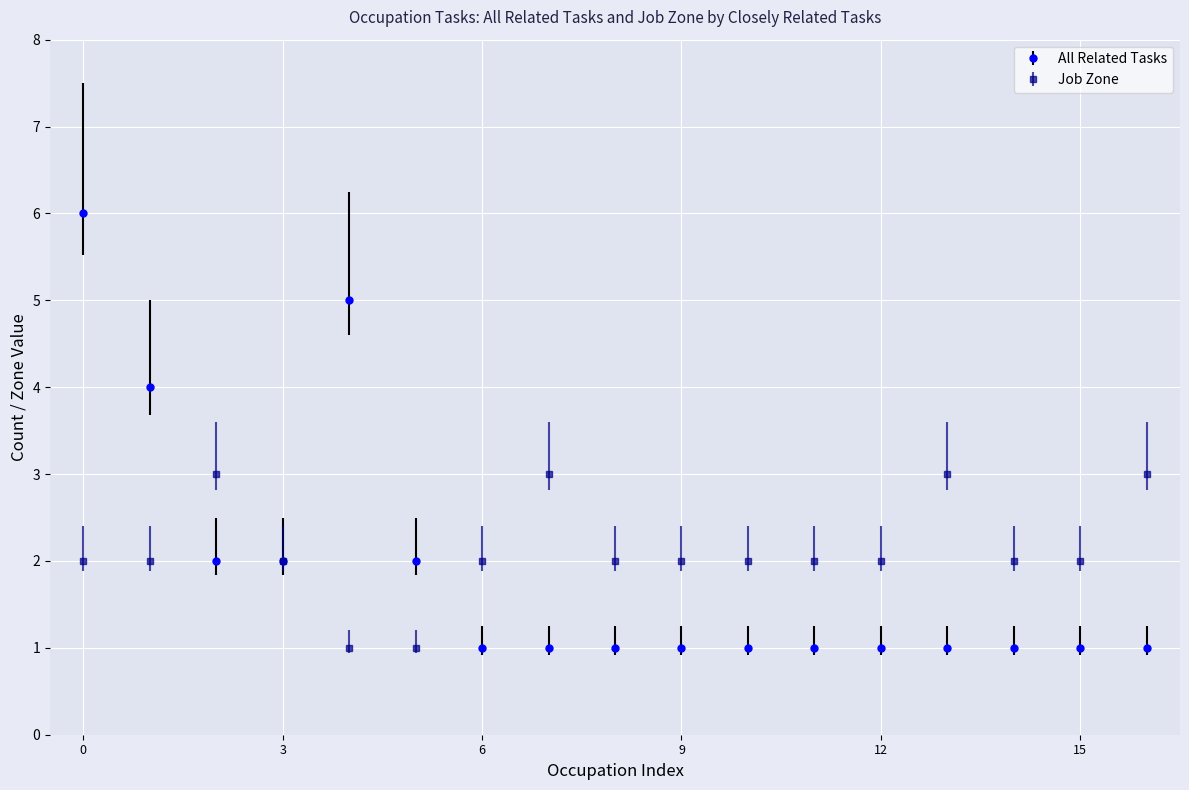

List the series in order of their peak value, lowest first.

Job Zone, All Related Tasks